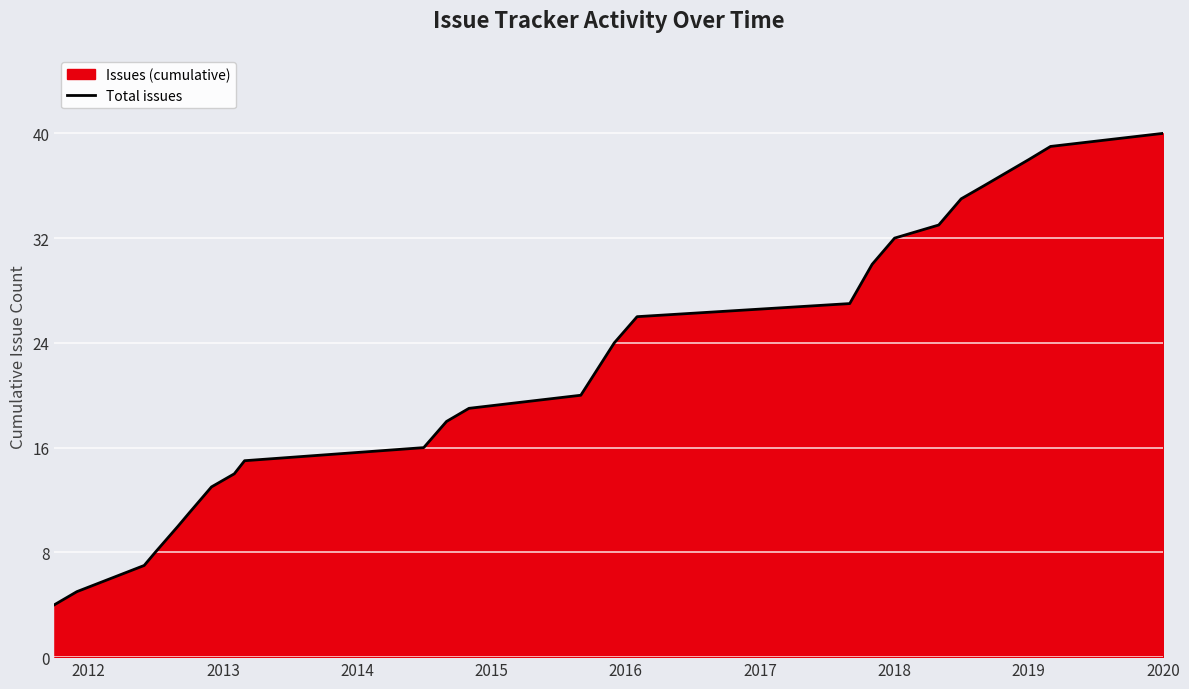

What is the smallest value displayed?

4